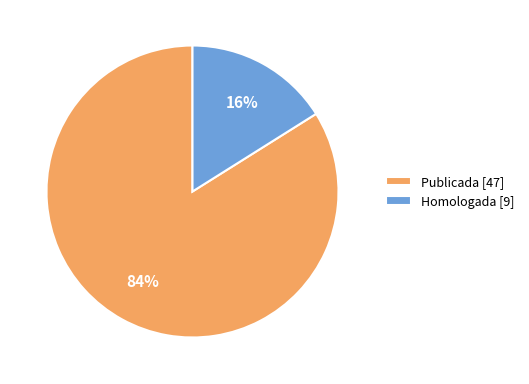

How many segments does this pie chart have?

2